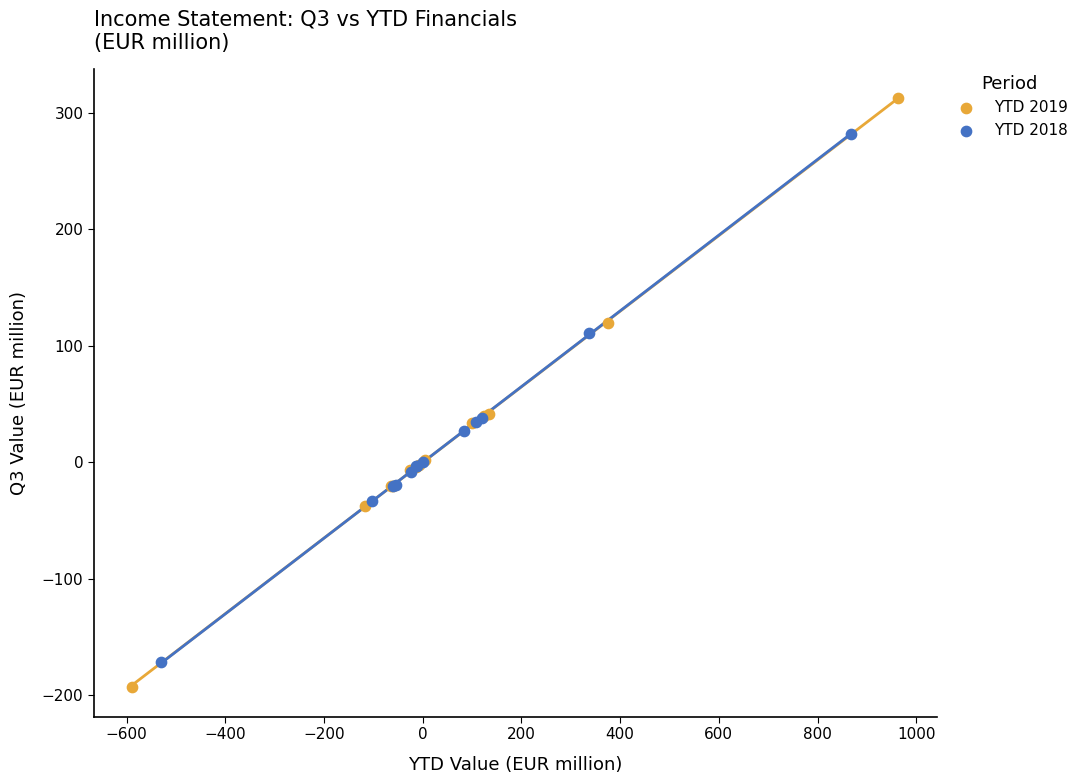

Which series has the widest spread of Y values?

YTD 2019